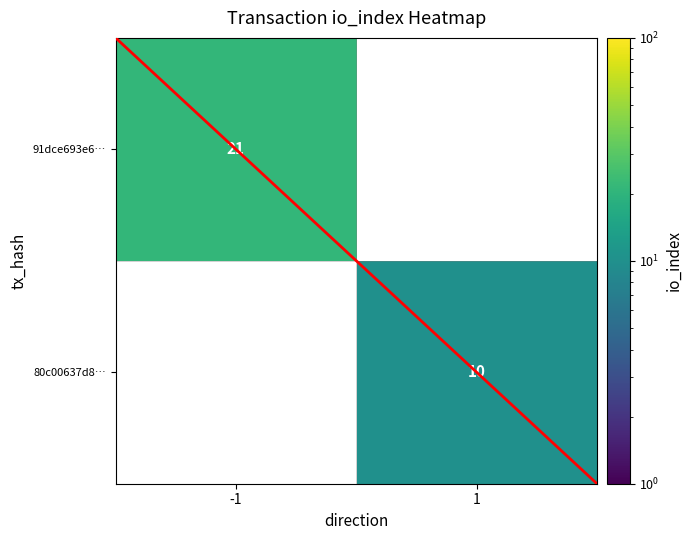

The 91dce693e6… series shows 13.2 at -1. True or false?

False